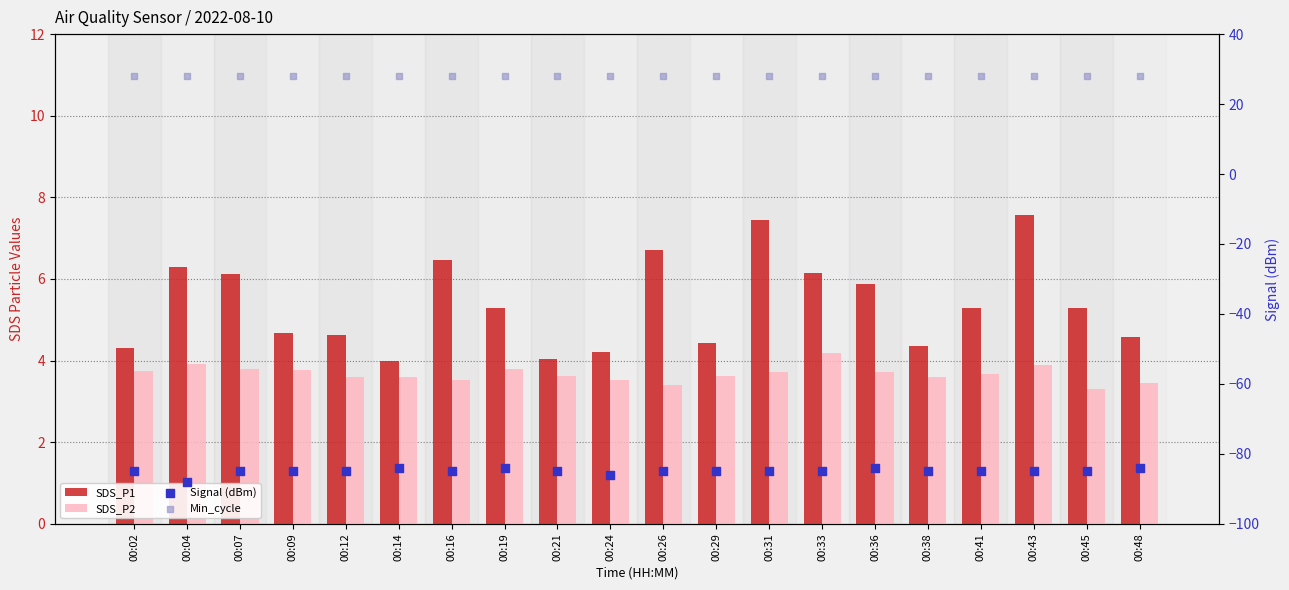

Which series contains the highest Y value?

Min_cycle